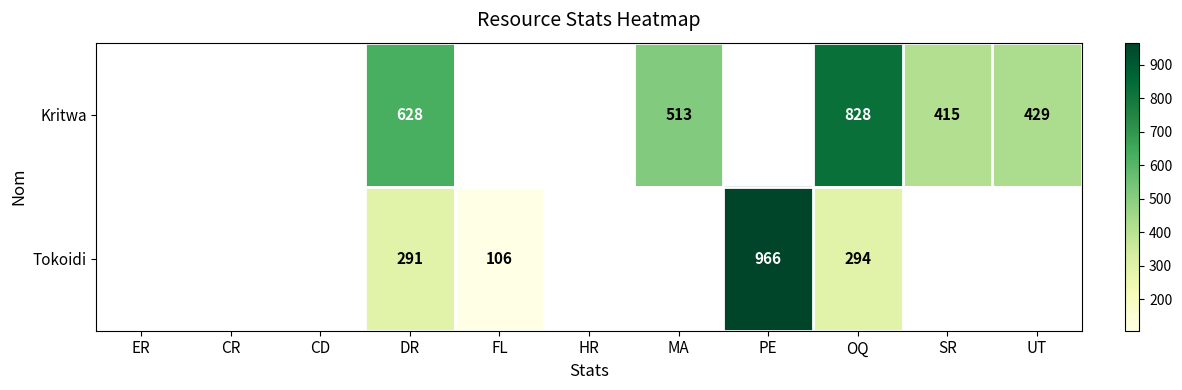

Which category has the lowest value across all series?

FL